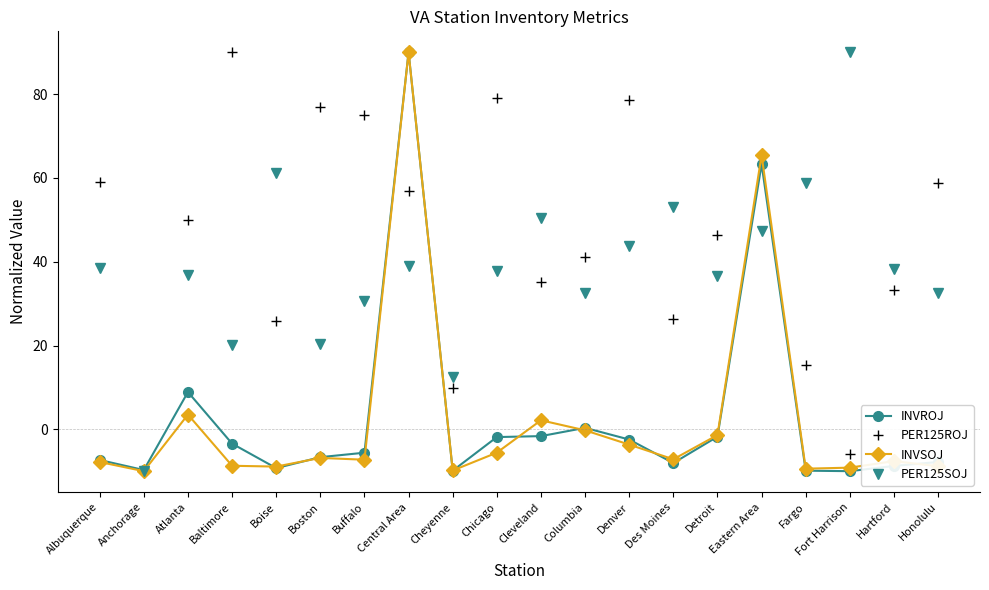

What is the difference between the highest and lowest values at Fargo?

68.7